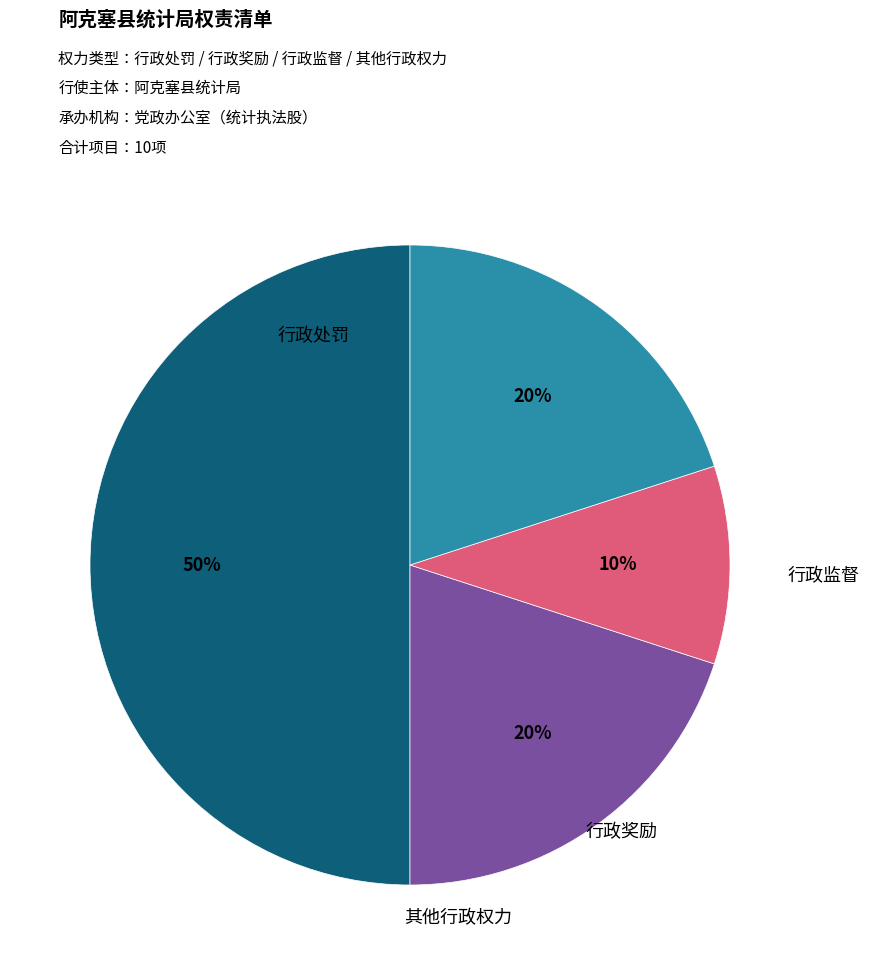

True or false: 其他行政权力 accounts for 28% of the total.

False